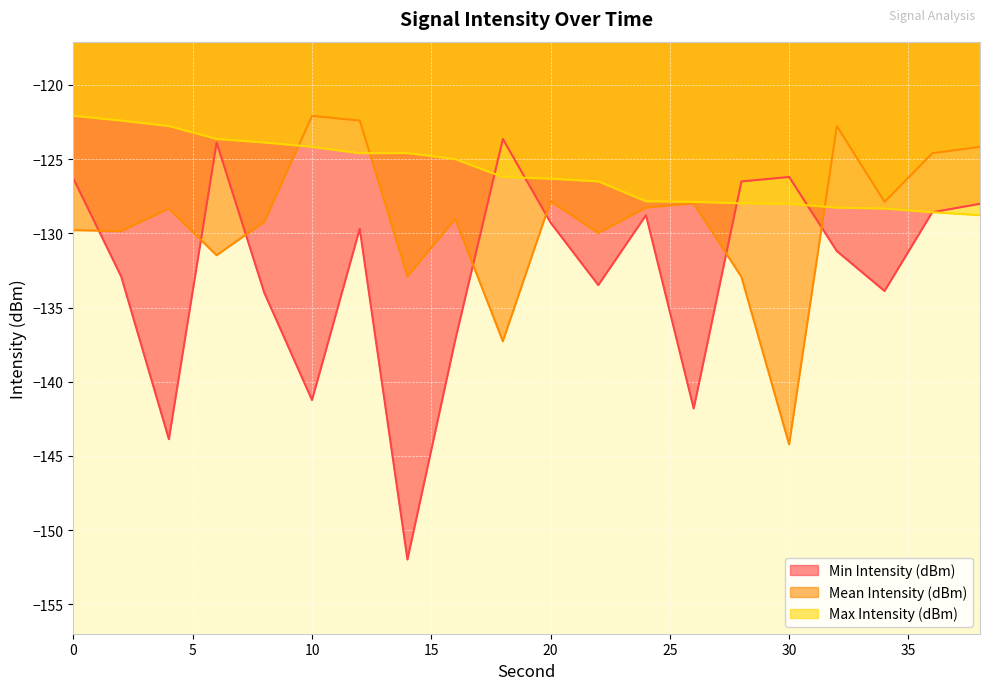

Does the chart display data point markers on the line(s)?

No